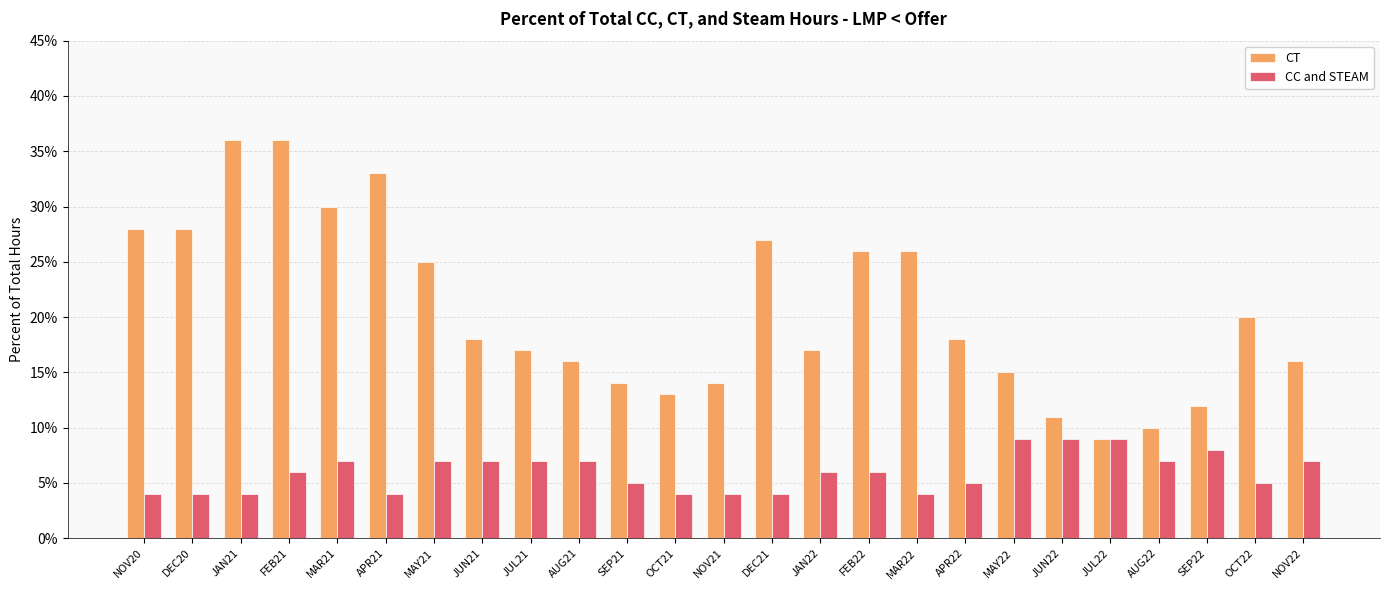

Which series has the largest total across all categories?

CT